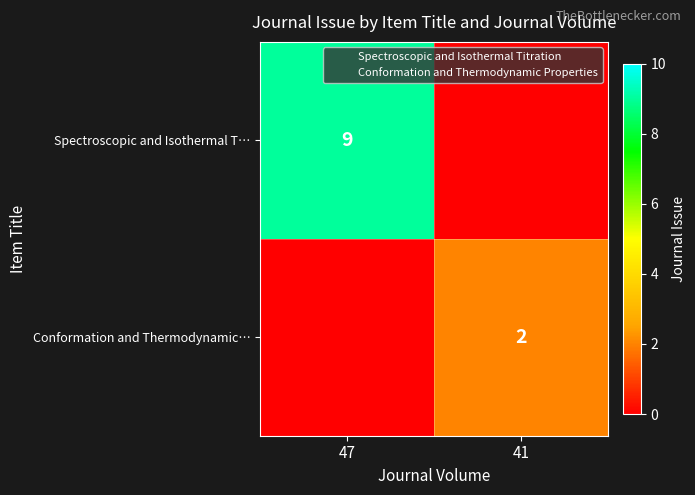

How many distinct data groups are displayed?

2